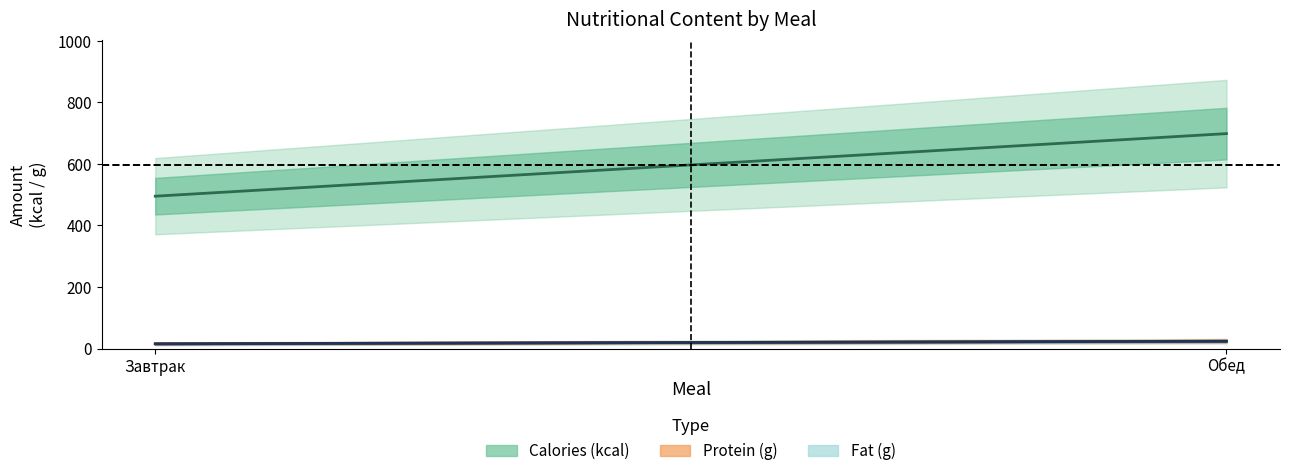

What is the sum of all Calories values?

1193.4